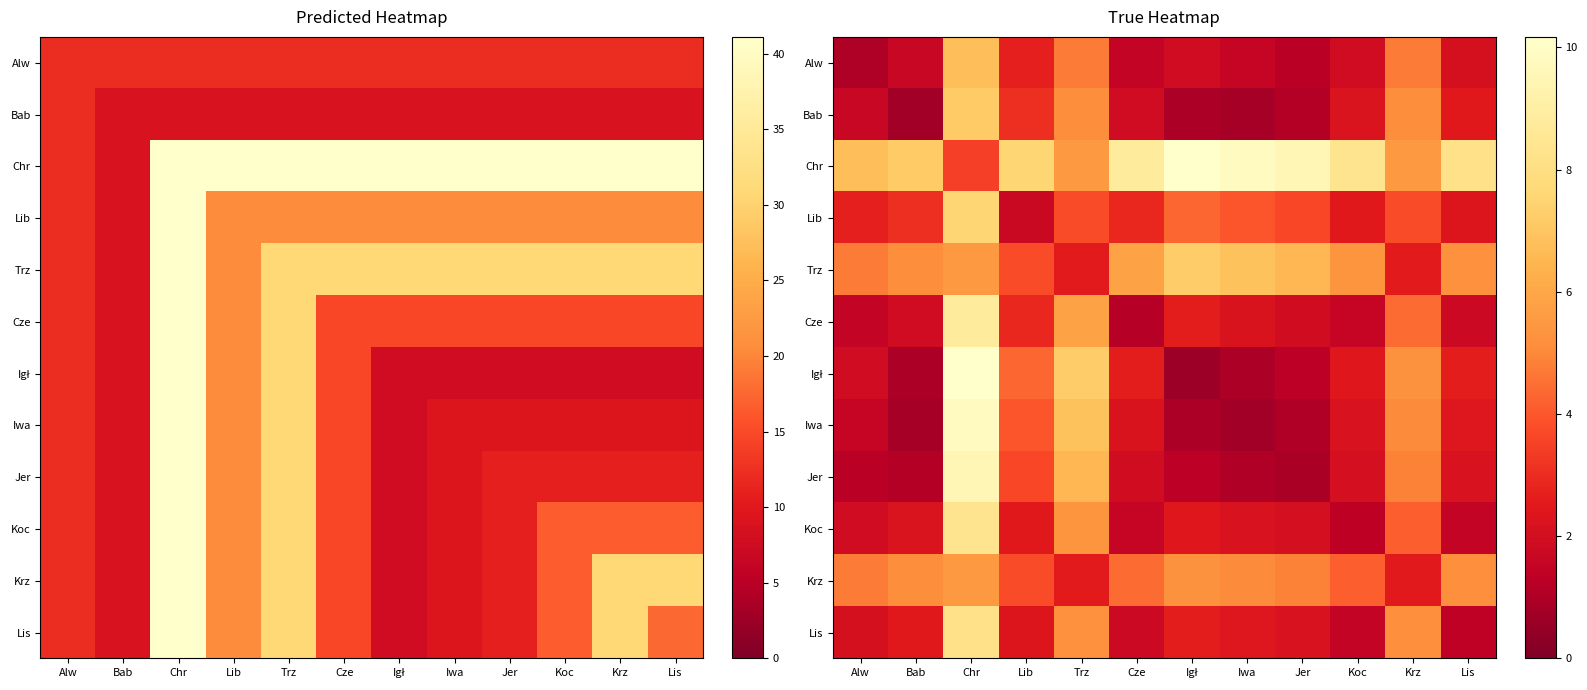

How many values in the Iwa series are below 2?

5